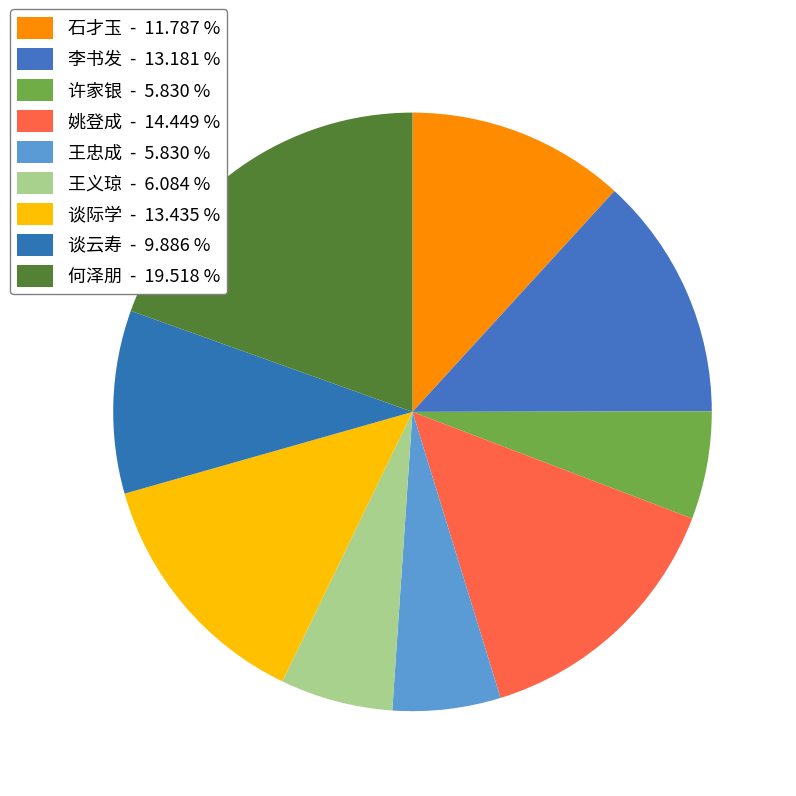

What percentage is the 石才玉 slice, to the nearest percent?

12%